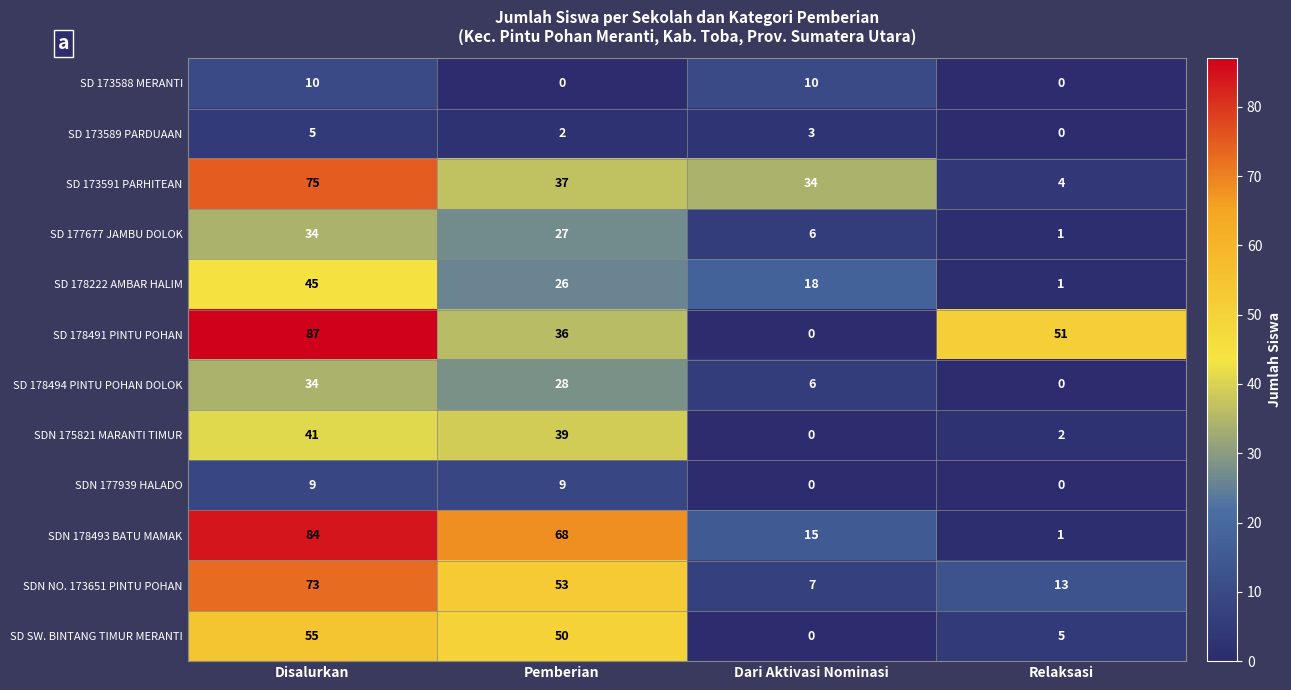

What is the approximate value of SD 178222 AMBAR HALIM at Disalurkan, to the nearest 5?

45